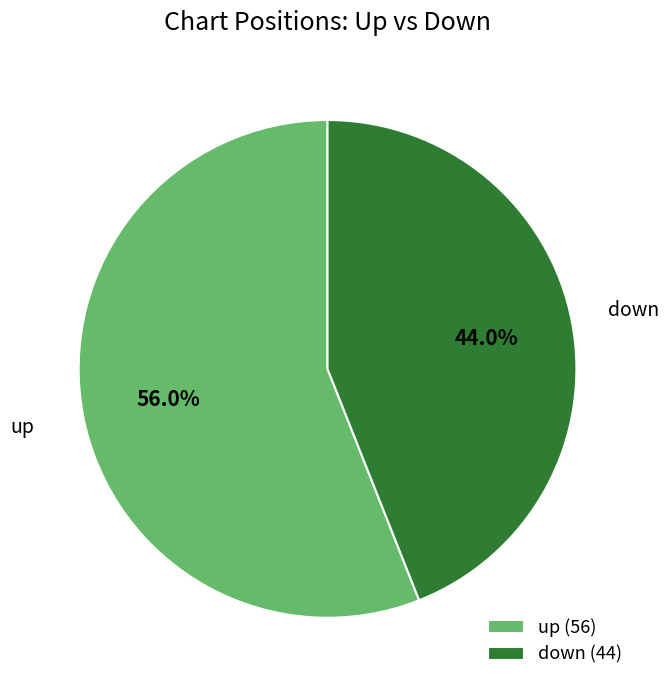

To the nearest percent, what is the combined percentage of up and down?

100%